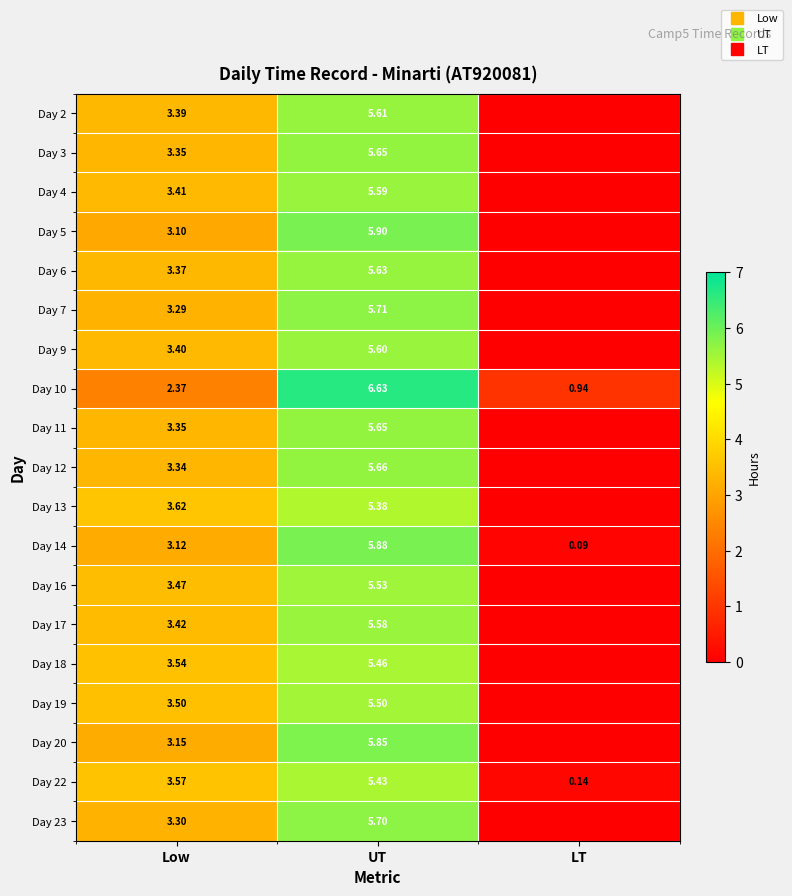

What is the average value of the Day 3 series?

3.0